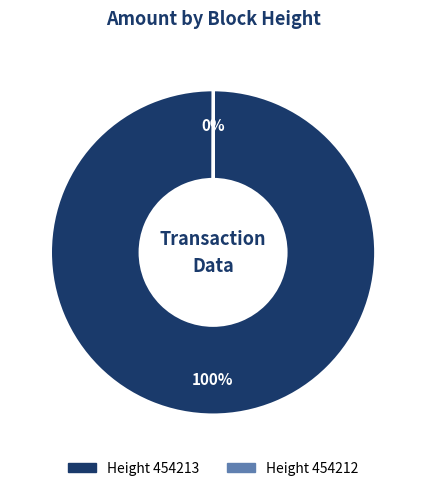

Is there a majority slice in this chart?

Yes